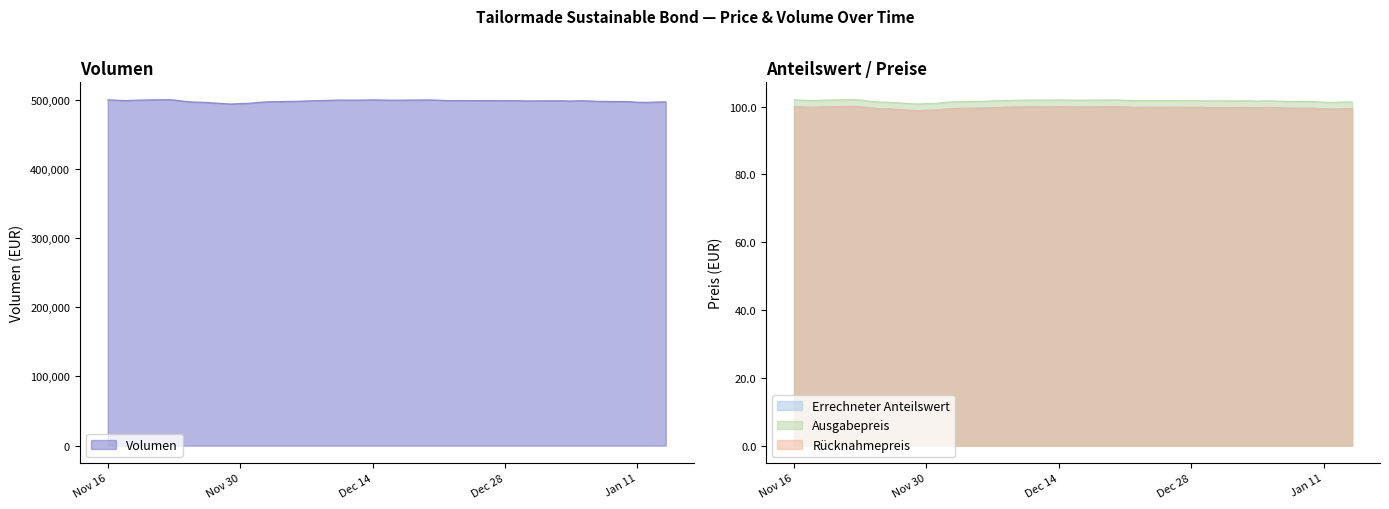

Count the number of categories in the chart.

40